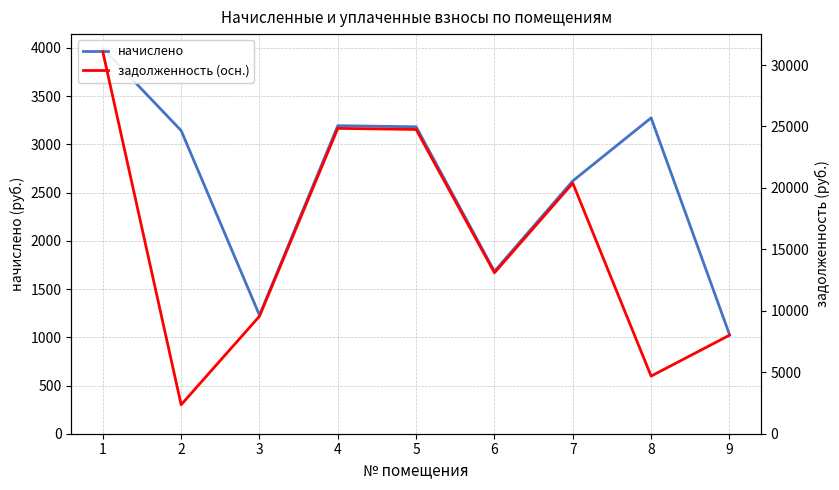

What is the value of the задолженность (осн.) point at the 1st from the left?

31078.3